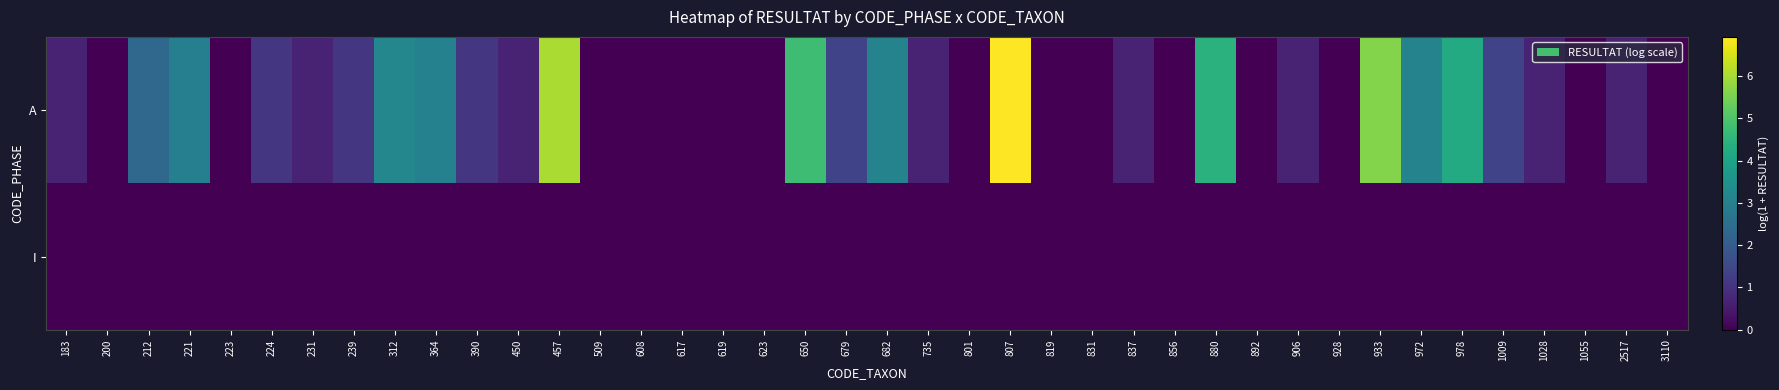

Reading left to right, transcribe all the data shown in this chart.

A: 183=0.7	200=0.0	212=2.3	221=3.0	223=0.0	224=1.1	231=0.7	239=1.1	312=3.2	364=3.0	390=1.1	450=0.7	457=6.0	509=0.0	608=0.0	617=0.0	619=0.0	623=0.0	650=4.8	679=1.4	682=3.1	735=0.7	801=0.0	807=6.9	819=0.0	831=0.0	837=0.7	856=0.0	880=4.4	892=0.0	906=0.7	928=0.0	933=5.6	972=3.1	978=4.2	1009=1.4	1028=0.7	1055=0.0	2517=0.7	3110=0.0
I: 183=0.0	200=0.0	212=0.0	221=0.0	223=0.0	224=0.0	231=0.0	239=0.0	312=0.0	364=0.0	390=0.0	450=0.0	457=0.0	509=0.0	608=0.0	617=0.0	619=0.0	623=0.0	650=0.0	679=0.0	682=0.0	735=0.0	801=0.0	807=0.0	819=0.0	831=0.0	837=0.0	856=0.0	880=0.0	892=0.0	906=0.0	928=0.0	933=0.0	972=0.0	978=0.0	1009=0.0	1028=0.0	1055=0.0	2517=0.0	3110=0.0